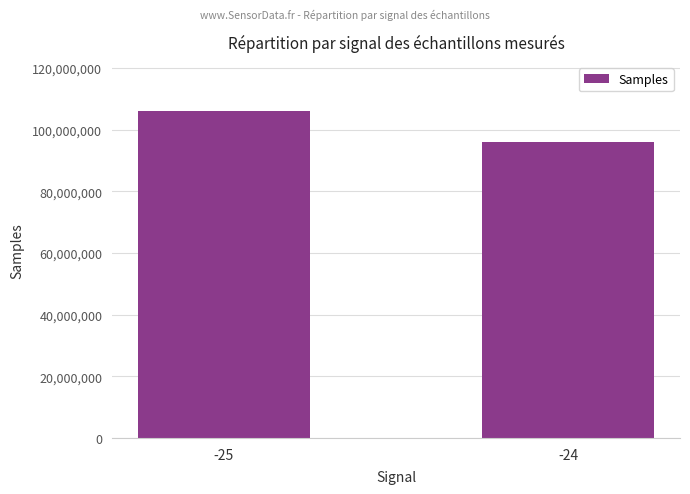

What is the difference between the values at -24 and -25?

10102547